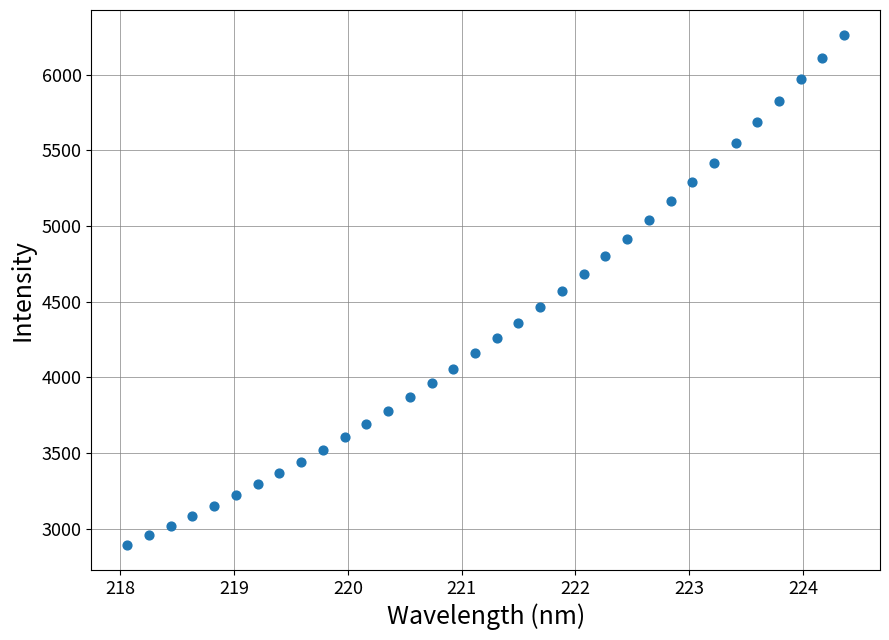

What is the range of X values (max minus min)?

6.3